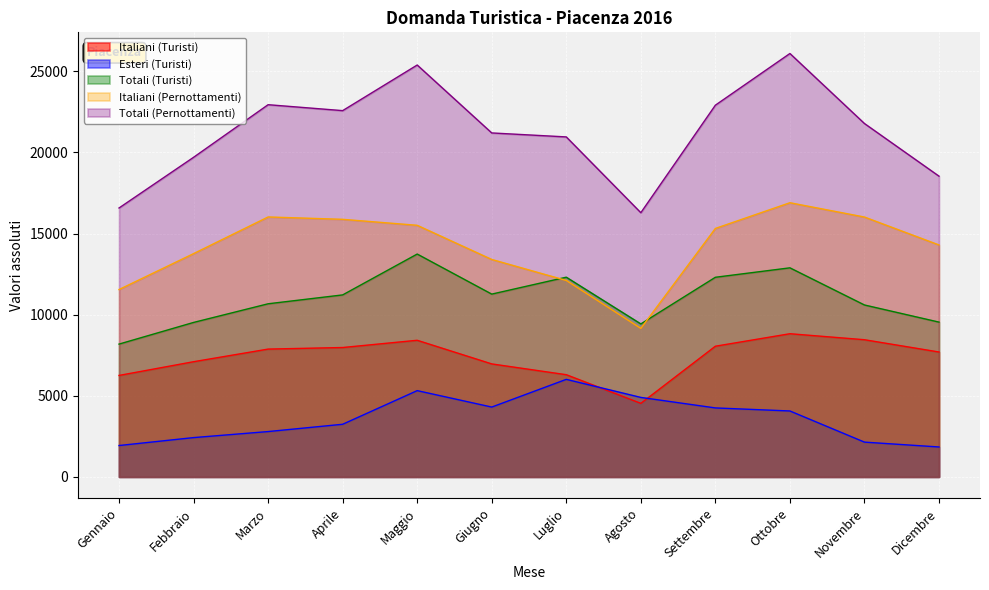

What is the maximum value for Italiani (Pernottamenti)?

16899